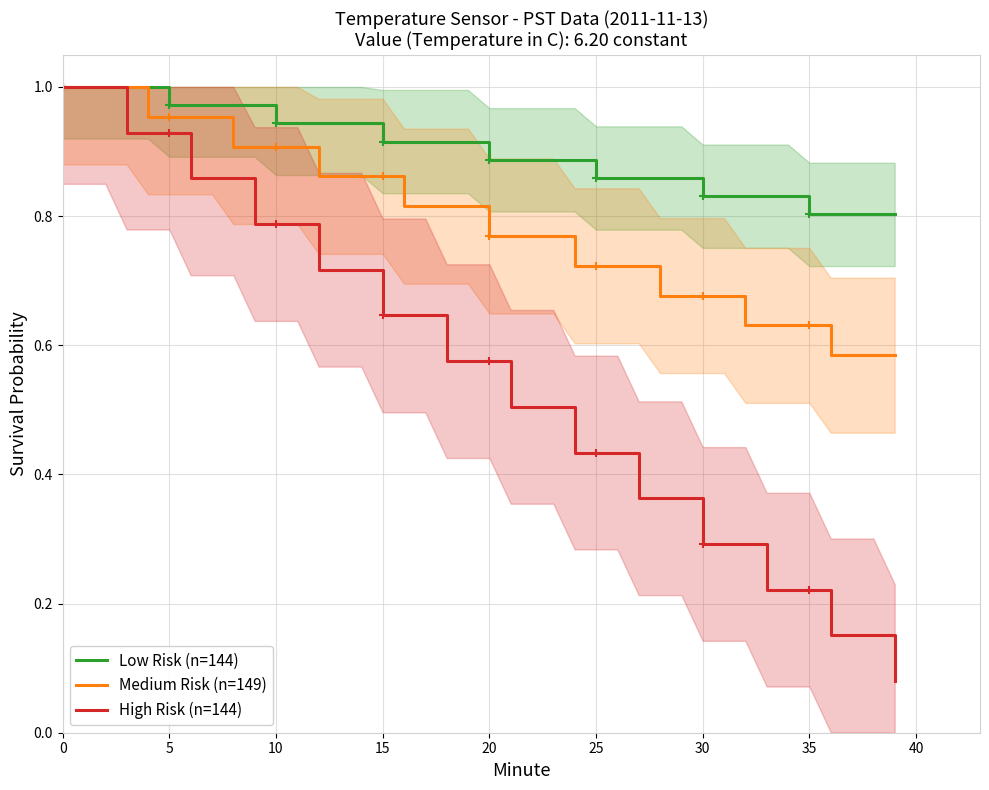

Where is Medium Risk (n=149) nearest to the value 0?

36